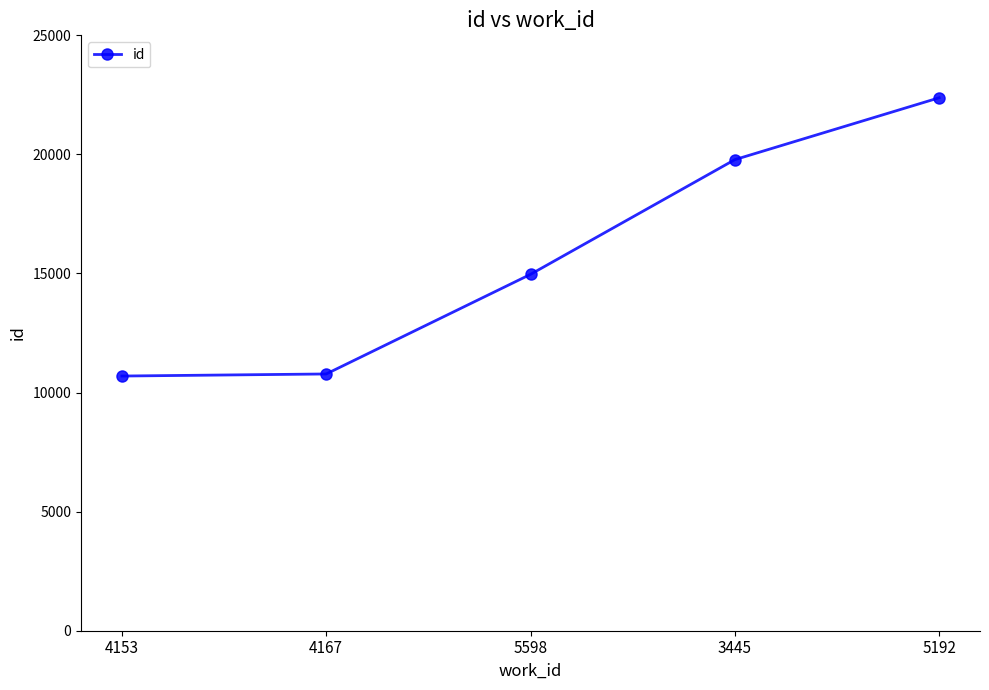

True or false: the data has more than 0 interior local peaks.

False